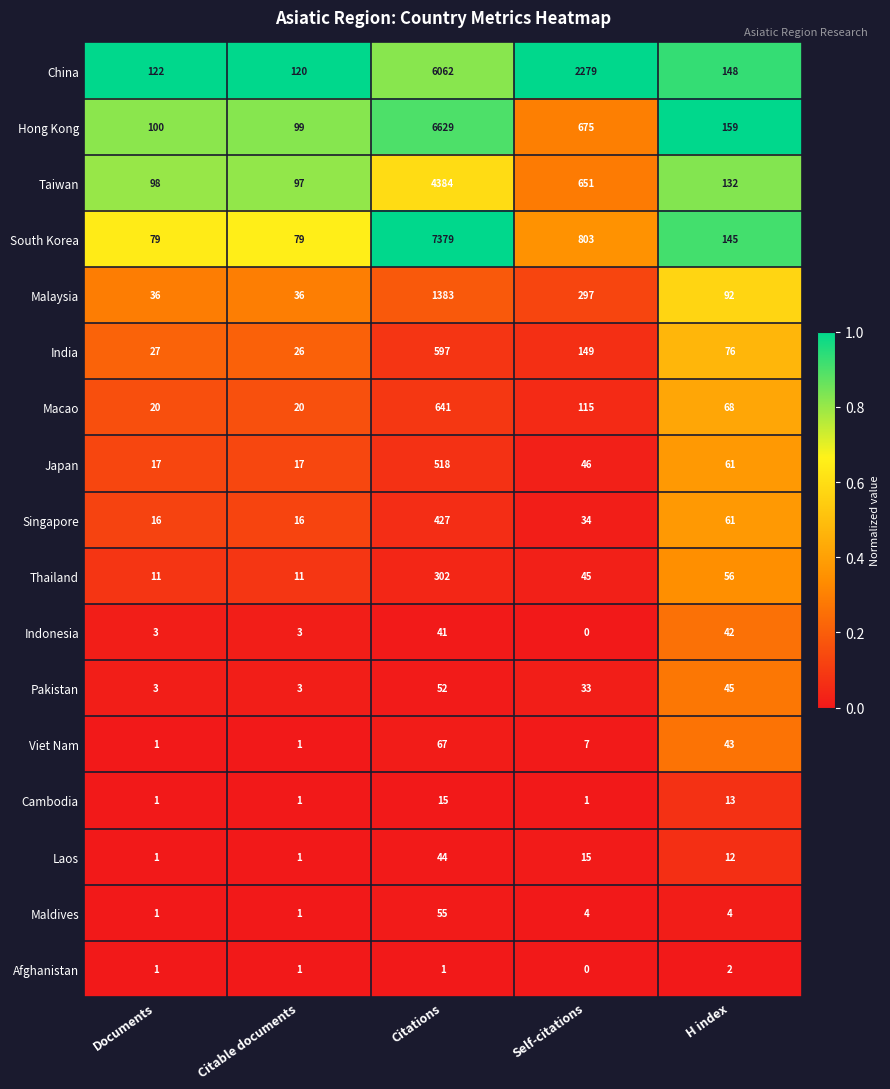

What is the difference between the maximum and minimum values in the Indonesia series?

42